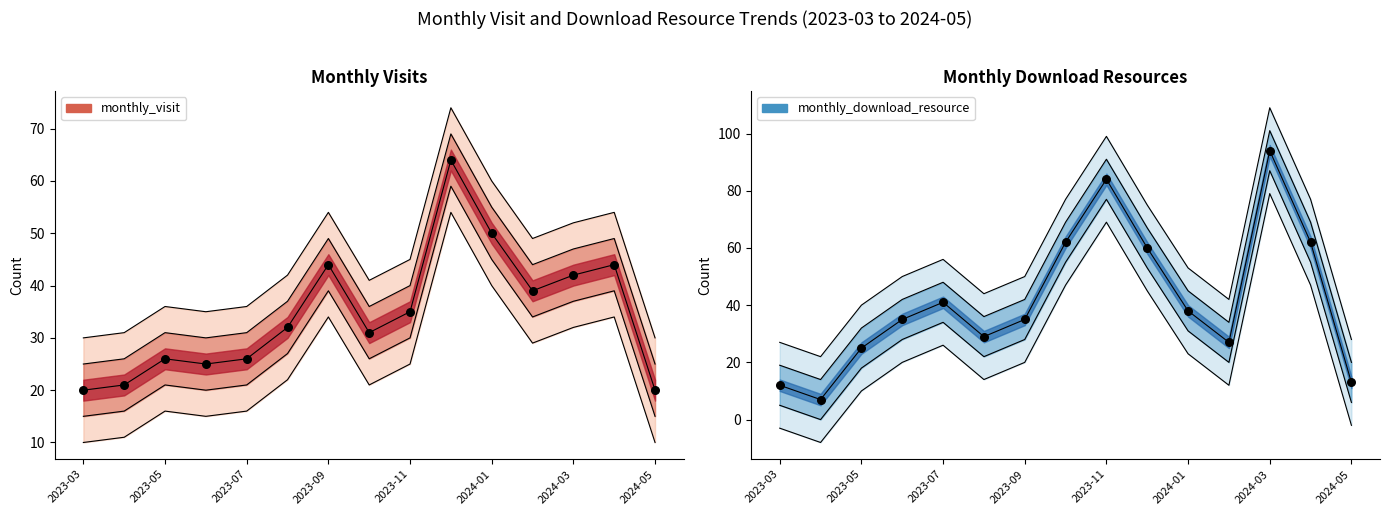

Which series has the largest total across all categories?

monthly_download_resource